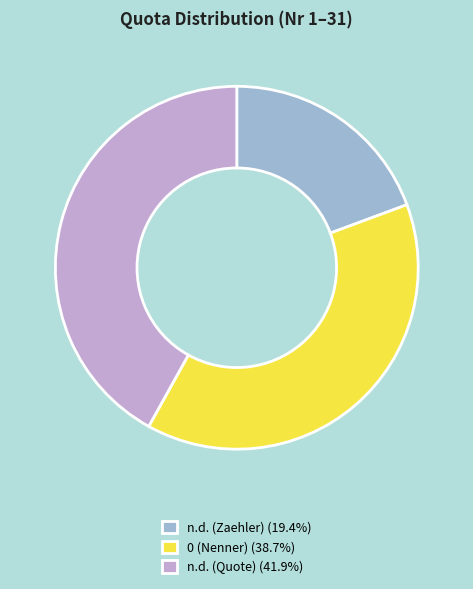

Approximately how many times larger is the value at n.d. (Zaehler) (19.4%) compared to n.d. (Quote) (41.9%)?

0.5